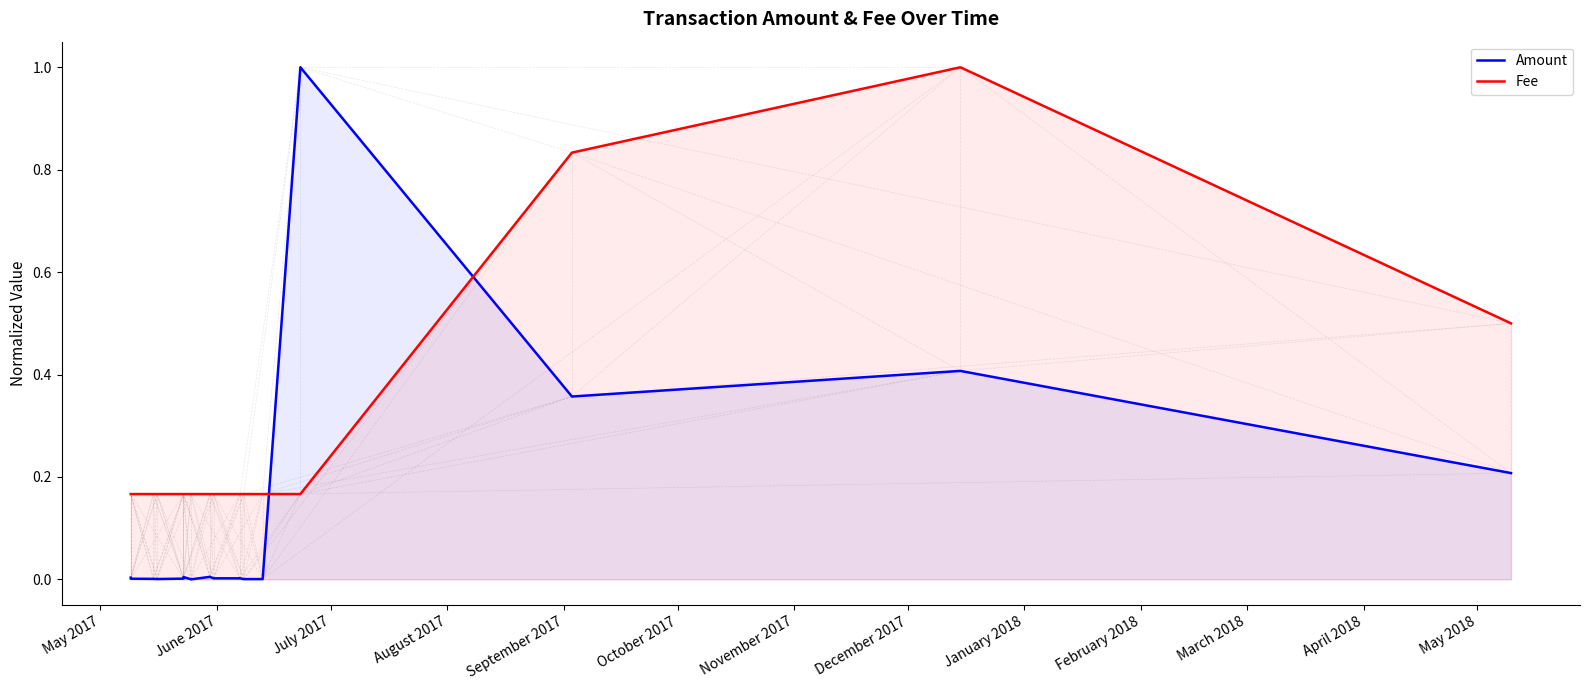

At how many categories does at least one series exceed 0?

16